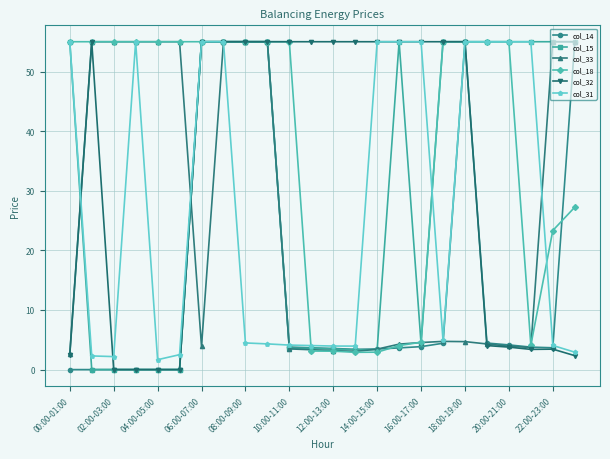

Does the chart display data point markers on the line(s)?

Yes